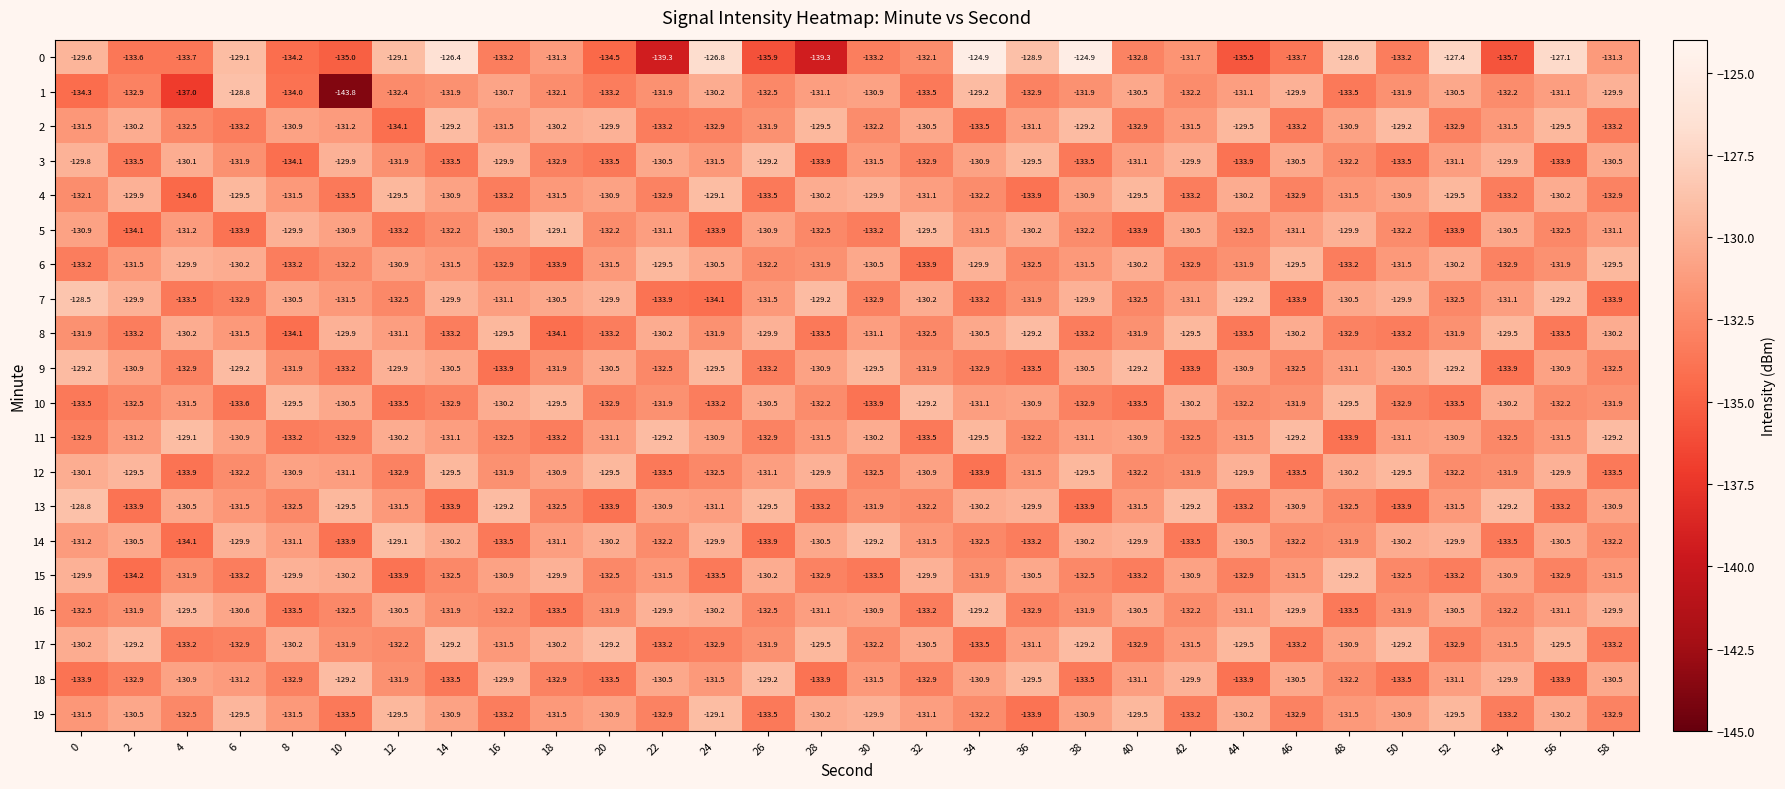

Is the value of 18 at 4 greater than the value of 2 at 6?

Yes